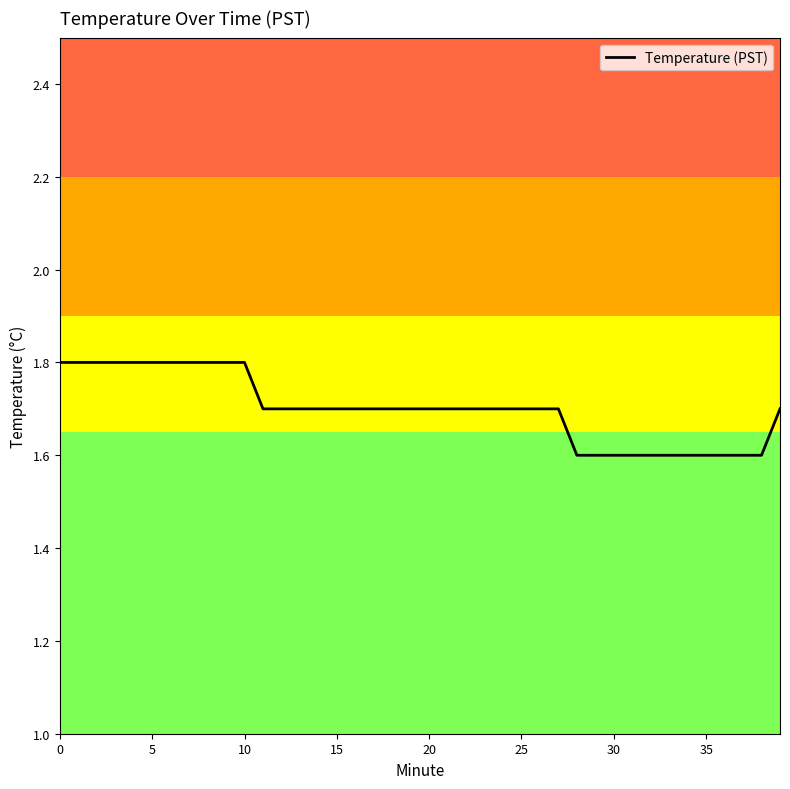

What is the greatest value displayed?

1.8